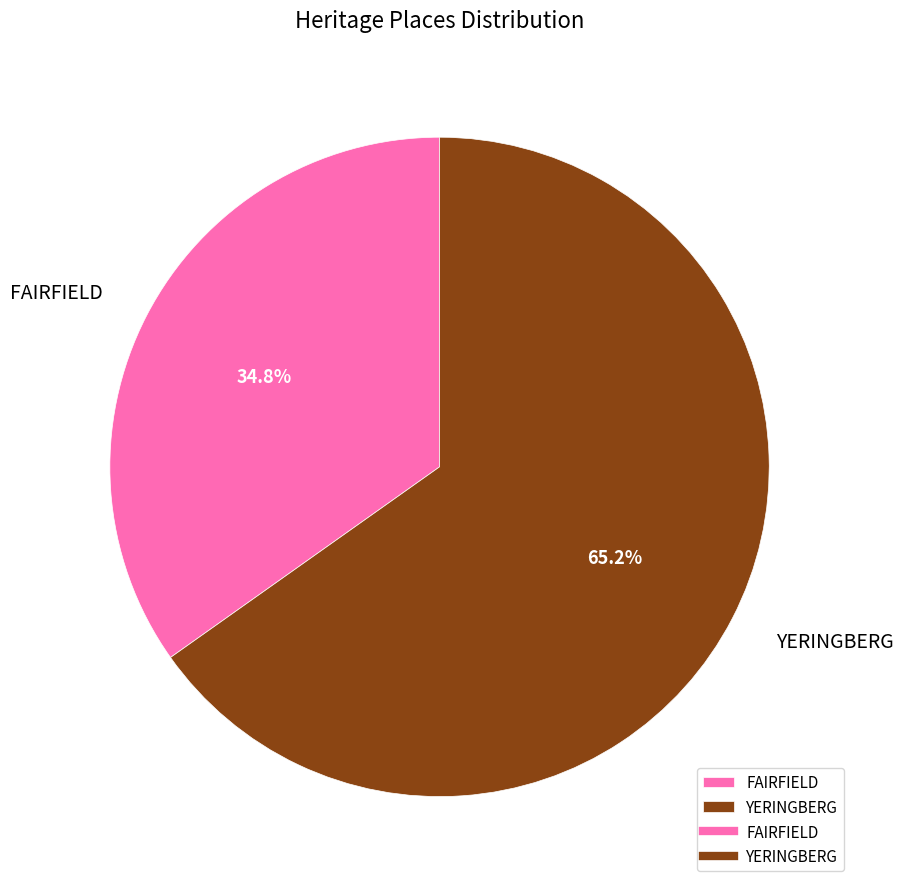

Rank the categories by value from highest to lowest.

YERINGBERG, FAIRFIELD